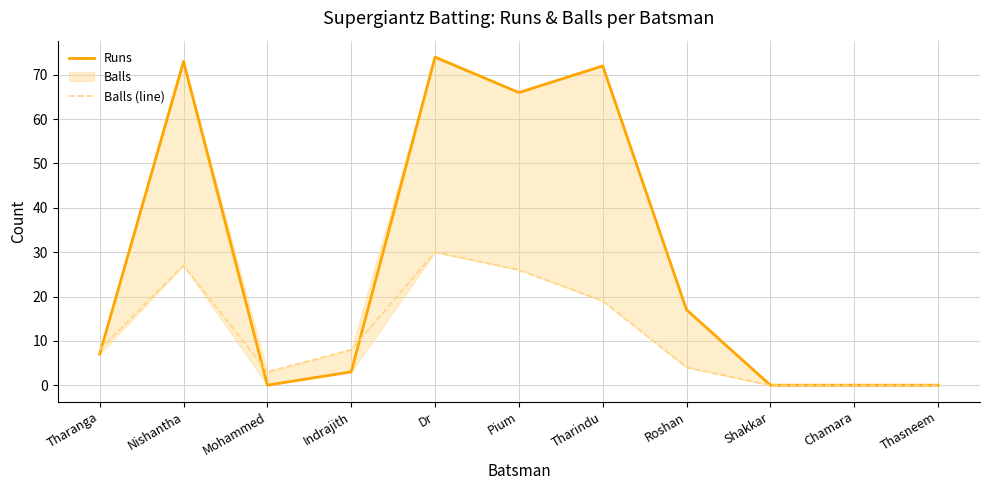

Does the chart have visible grid lines?

Yes